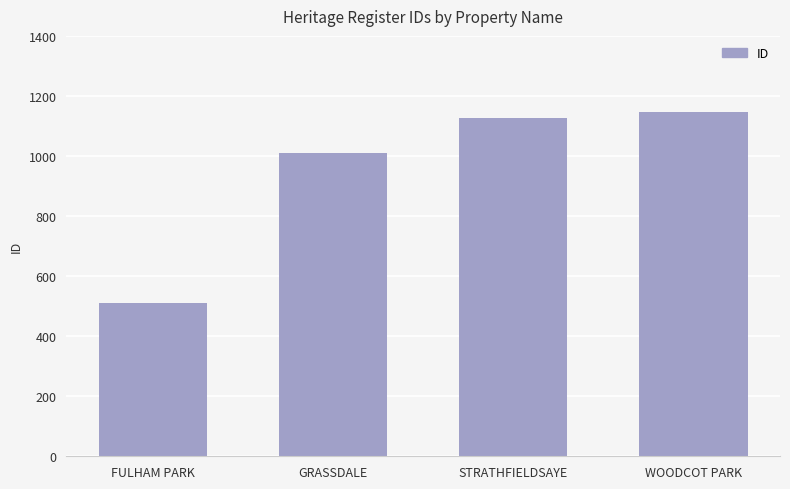

What is the difference between the maximum and second lowest values?

138